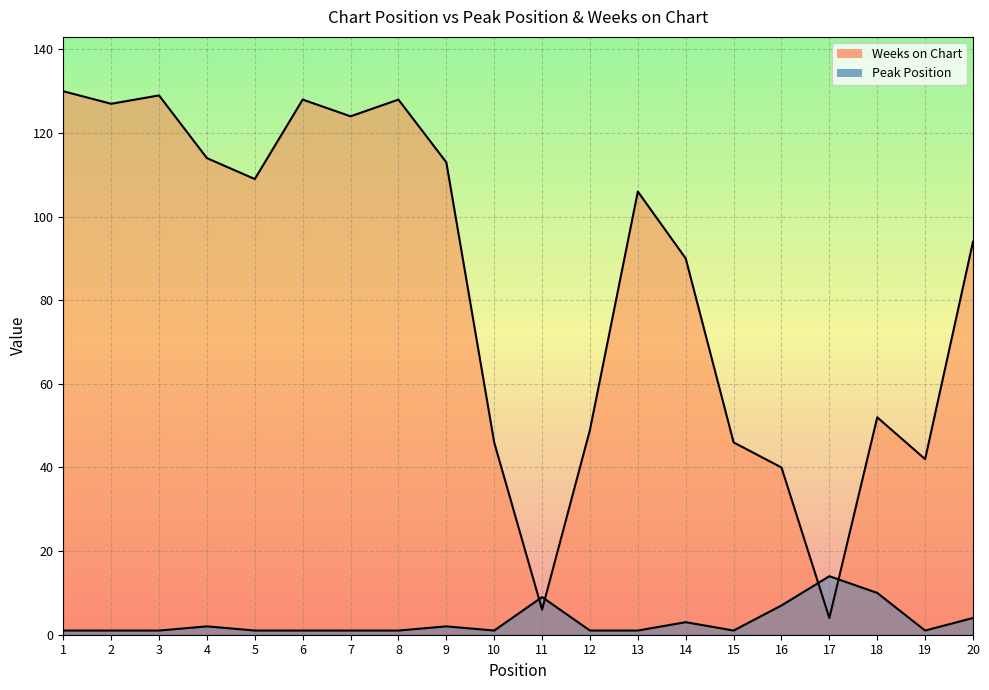

What is the value of the Weeks on Chart point at the 19th from the left?

42